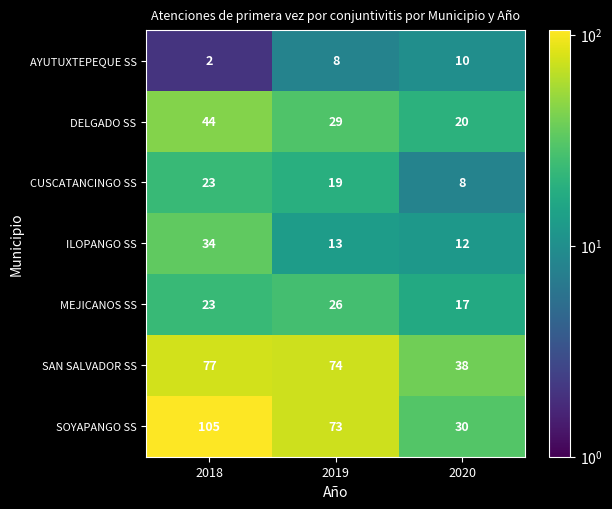

Which series changed the most between 2018 and 2019?

SOYAPANGO SS